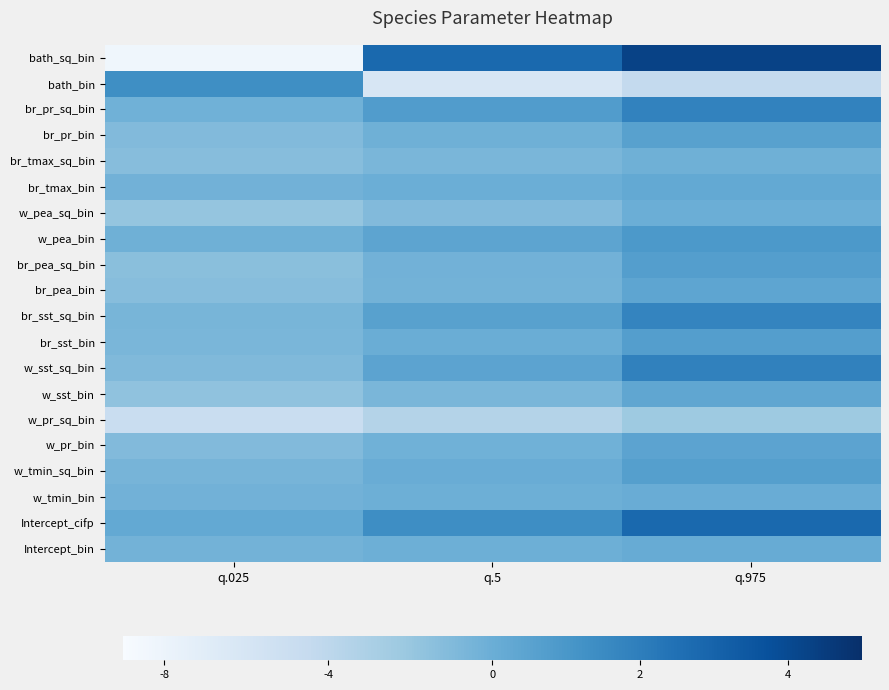

Reading right to left, what are all the values shown in this chart?

bath_sq_bin: q.975=4.3	q.5=2.8	q.025=-8.4
bath_bin: q.975=-4.4	q.5=-6.2	q.025=1.3
br_pr_sq_bin: q.975=1.8	q.5=0.8	q.025=-0.2
br_pr_bin: q.975=0.6	q.5=-0.2	q.025=-1.0
br_tmax_sq_bin: q.975=-0.1	q.5=-0.7	q.025=-1.2
br_tmax_bin: q.975=0.2	q.5=-0.0	q.025=-0.3
w_pea_sq_bin: q.975=-0.1	q.5=-1.0	q.025=-1.9
w_pea_bin: q.975=0.9	q.5=0.4	q.025=-0.2
br_pea_sq_bin: q.975=0.7	q.5=-0.3	q.025=-1.4
br_pea_bin: q.975=0.4	q.5=-0.4	q.025=-1.2
br_sst_sq_bin: q.975=1.7	q.5=0.6	q.025=-0.6
br_sst_bin: q.975=0.7	q.5=0.0	q.025=-0.6
w_sst_sq_bin: q.975=1.9	q.5=0.5	q.025=-0.9
w_sst_bin: q.975=0.3	q.5=-0.7	q.025=-1.7
w_pr_sq_bin: q.975=-2.3	q.5=-3.4	q.025=-4.8
w_pr_bin: q.975=0.5	q.5=-0.3	q.025=-1.0
w_tmin_sq_bin: q.975=0.6	q.5=0.0	q.025=-0.5
w_tmin_bin: q.975=0.1	q.5=-0.1	q.025=-0.3
Intercept_cifp: q.975=2.8	q.5=1.4	q.025=0.2
Intercept_bin: q.975=0.1	q.5=-0.1	q.025=-0.4